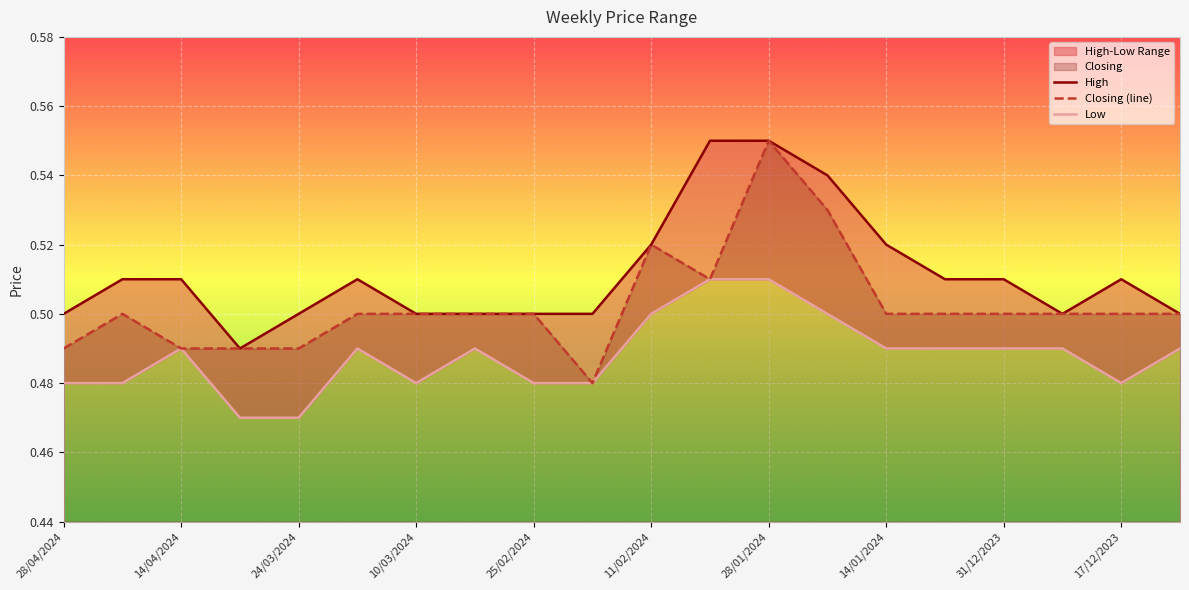

True or false: High and Low intersect in this chart.

False